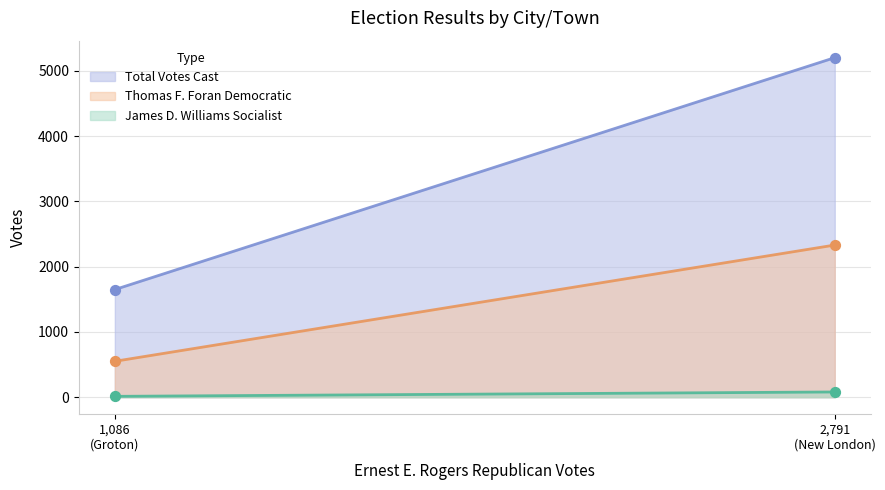

Which series reaches the maximum Y coordinate?

Total Votes Cast